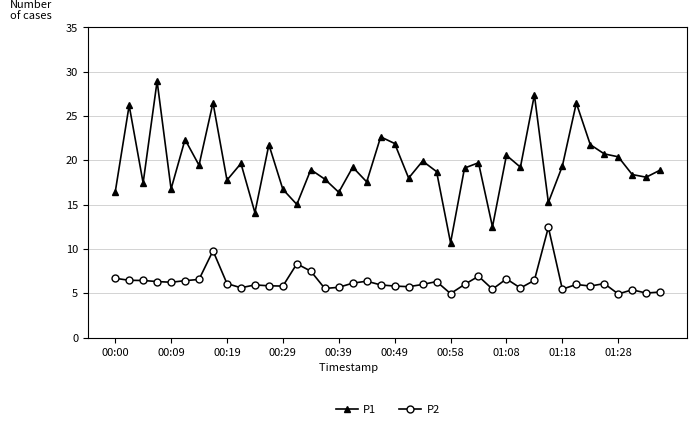

What are all the series names shown in the legend?

P1, P2